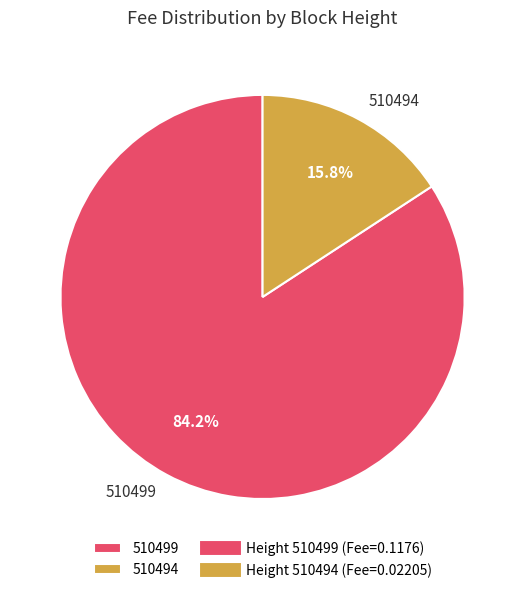

True or false: 510499 accounts for 84% of the total.

True